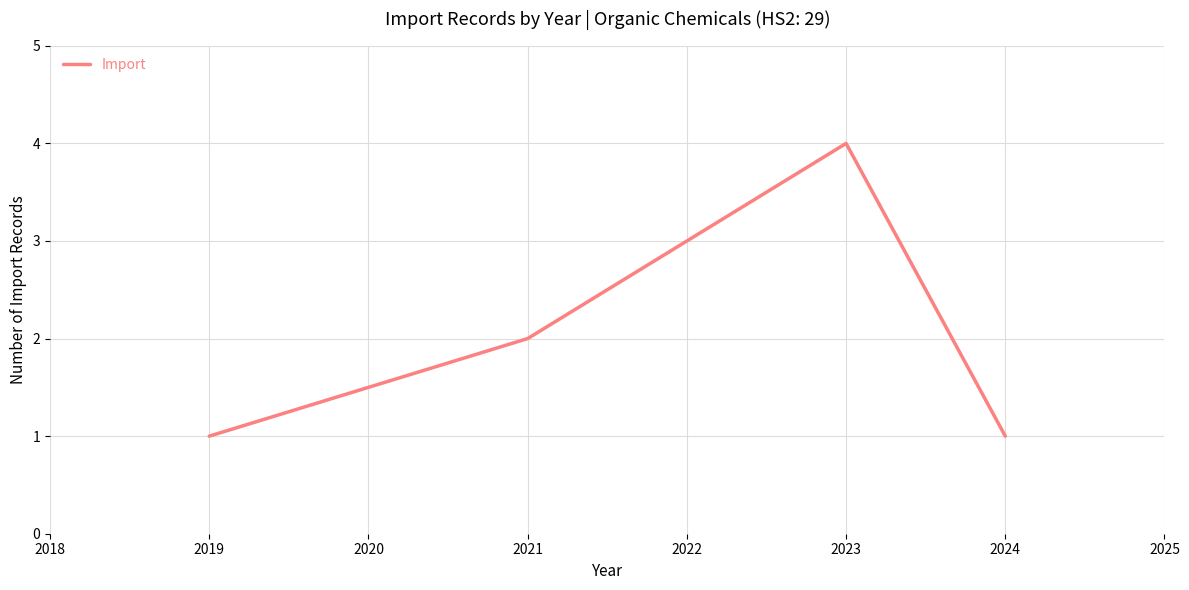

Count the values in the range 1 to 4.

4